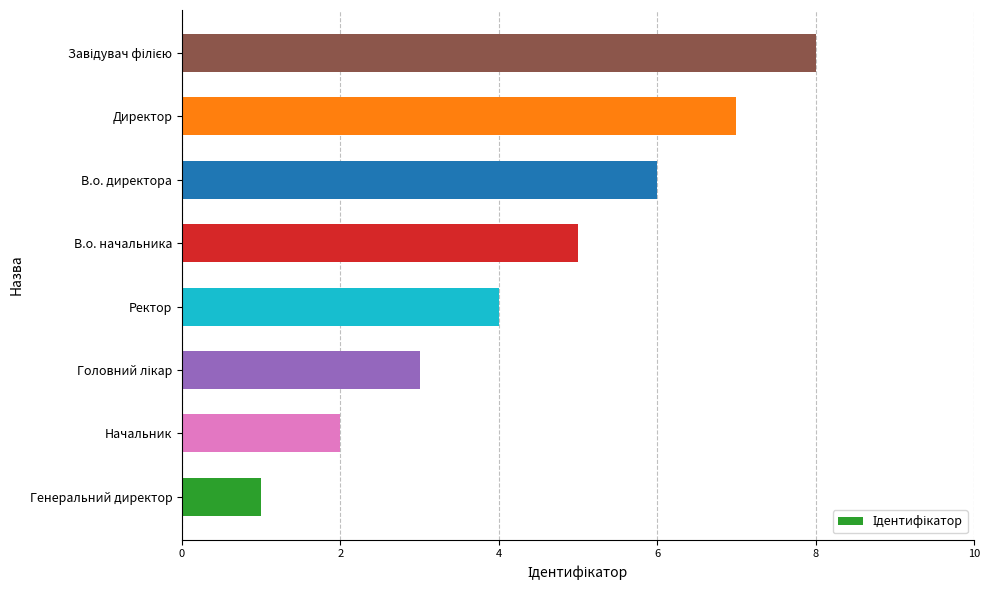

Read the value at Директор.

7